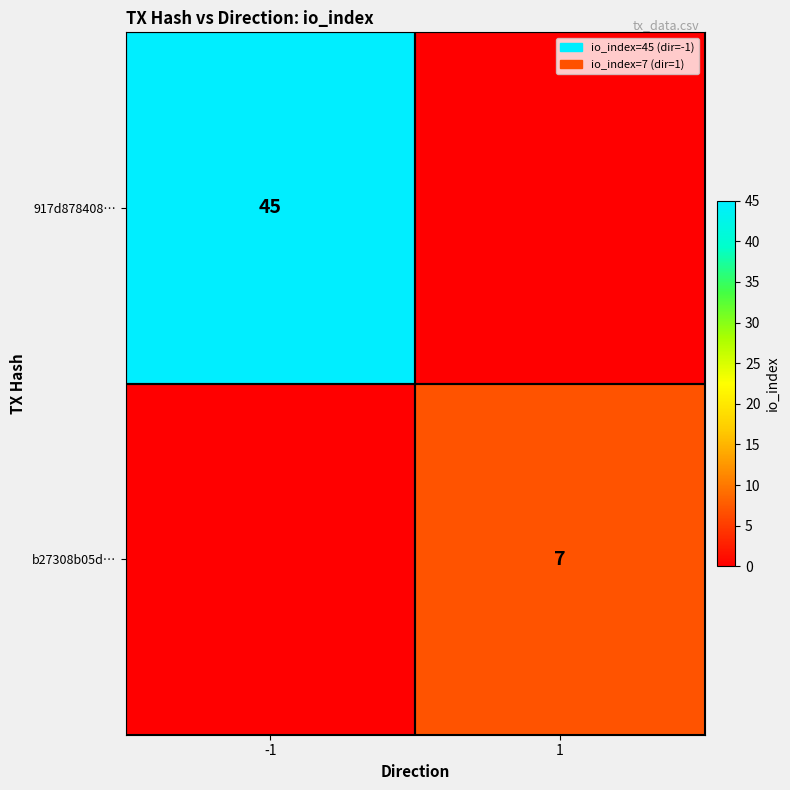

What is the maximum value shown in the chart?

45